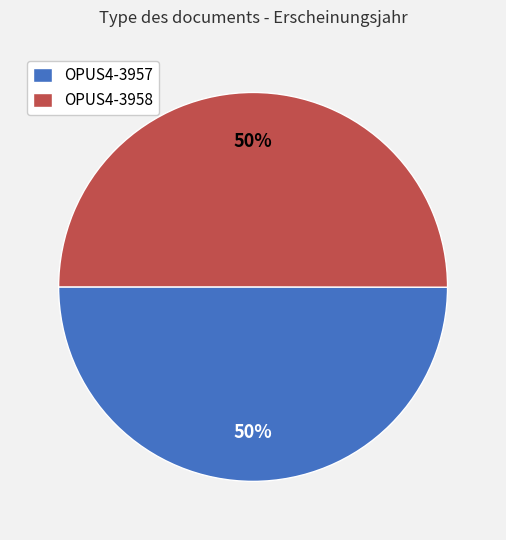

To the nearest percent, what portion does OPUS4-3957 represent?

50%